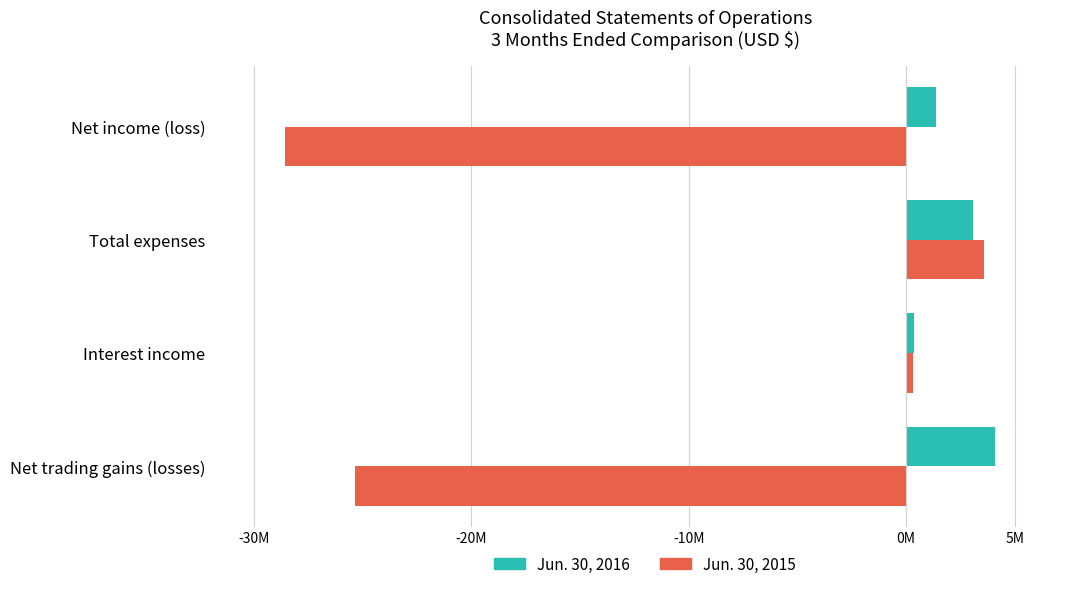

What are all the series names shown in the legend?

Jun. 30, 2016, Jun. 30, 2015